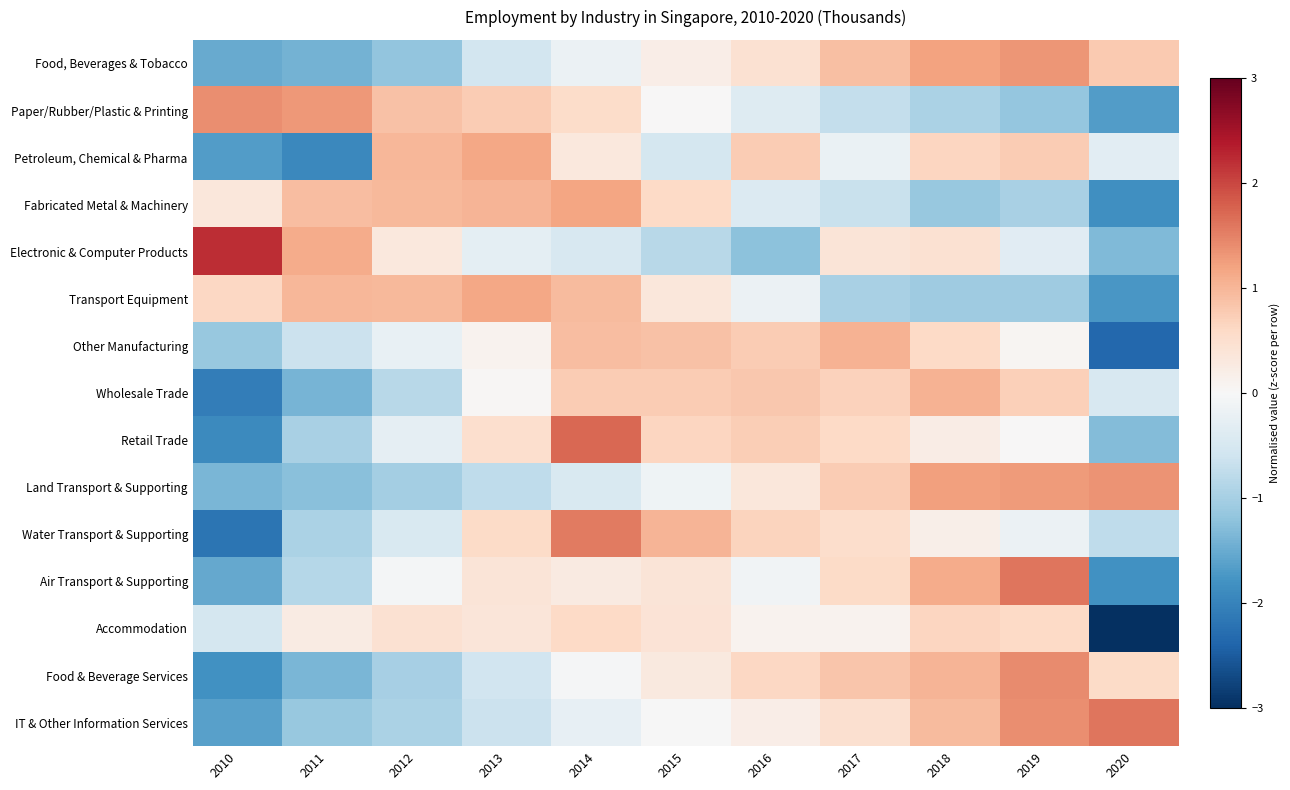

Rank the series by their maximum value, from highest to lowest.

Electronic & Computer Products, Retail Trade, Air Transport & Supporting, IT & Other Information Services, Water Transport & Supporting, Food & Beverage Services, Paper/Rubber/Plastic & Printing, Land Transport & Supporting, Food, Beverages & Tobacco, Fabricated Metal & Machinery, Transport Equipment, Petroleum, Chemical & Pharma, Other Manufacturing, Wholesale Trade, Accommodation